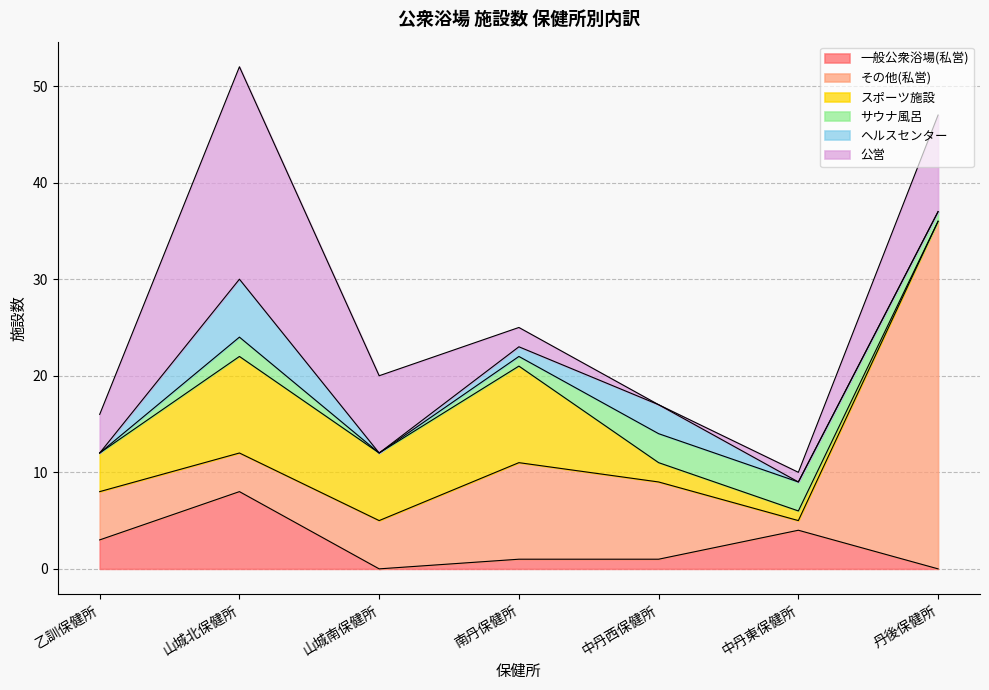

Does the chart have visible grid lines?

Yes